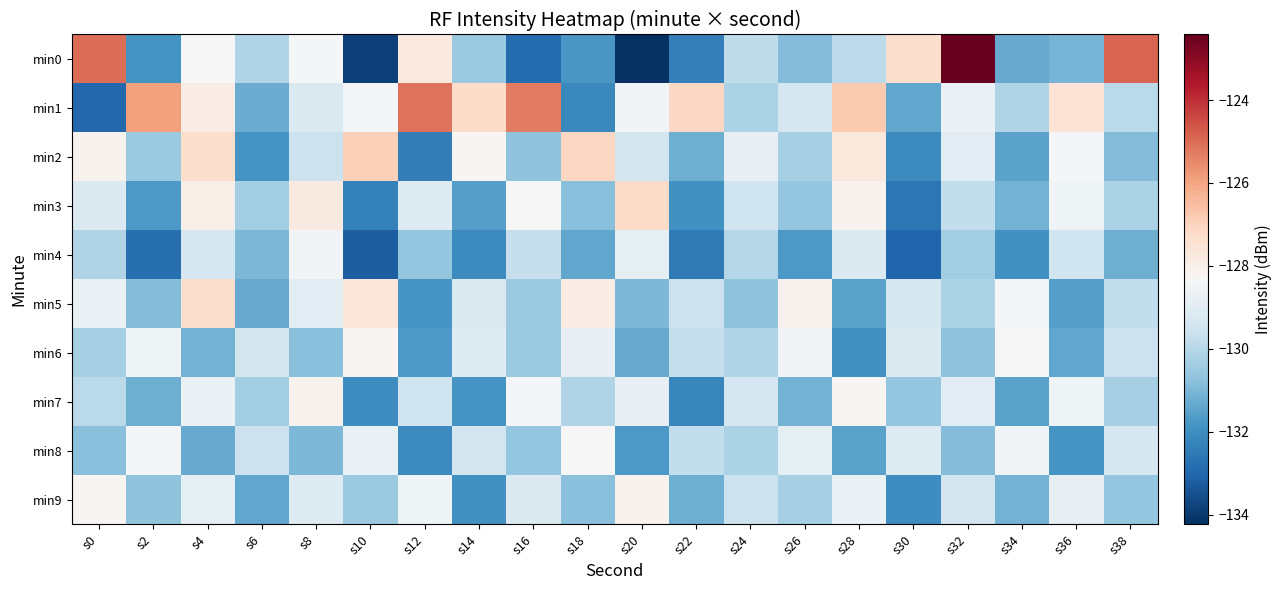

At which category is the sum across all series the highest?

s4